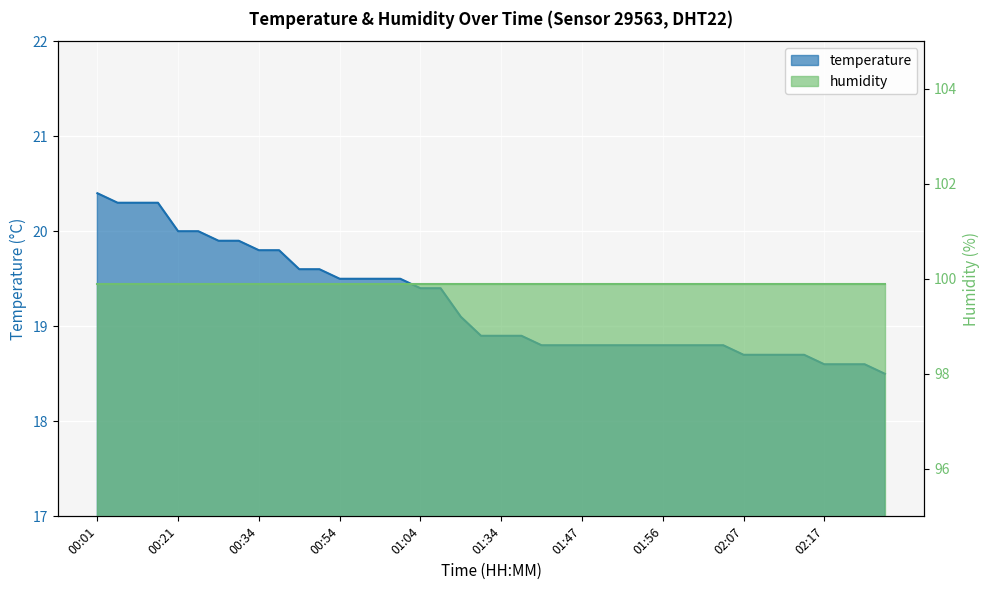

What position from the left is 00:34?

9